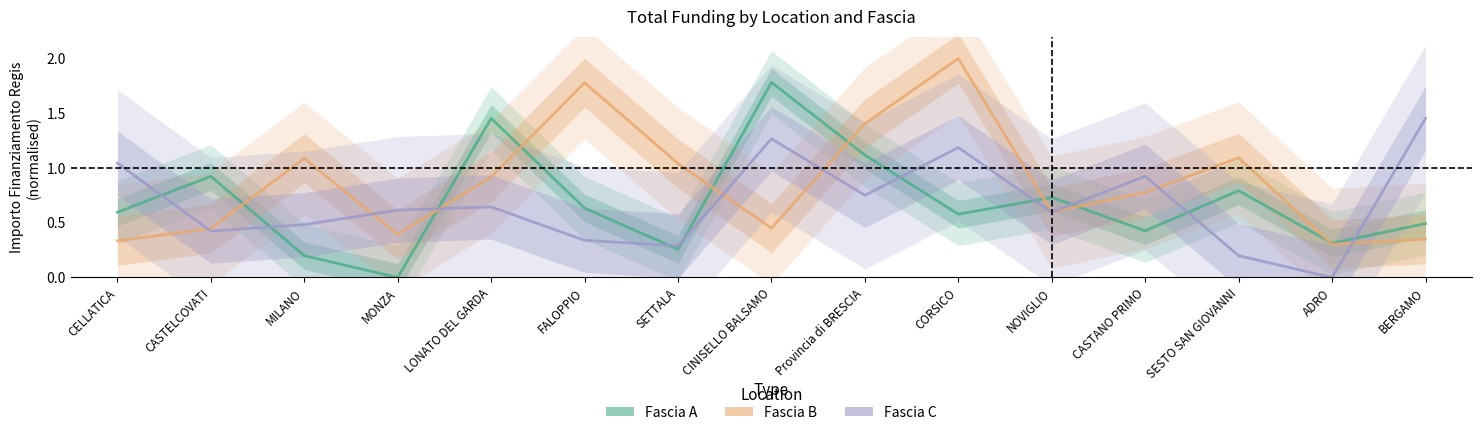

Rank the series at CELLATICA from highest to lowest value.

Fascia C, Fascia A, Fascia B